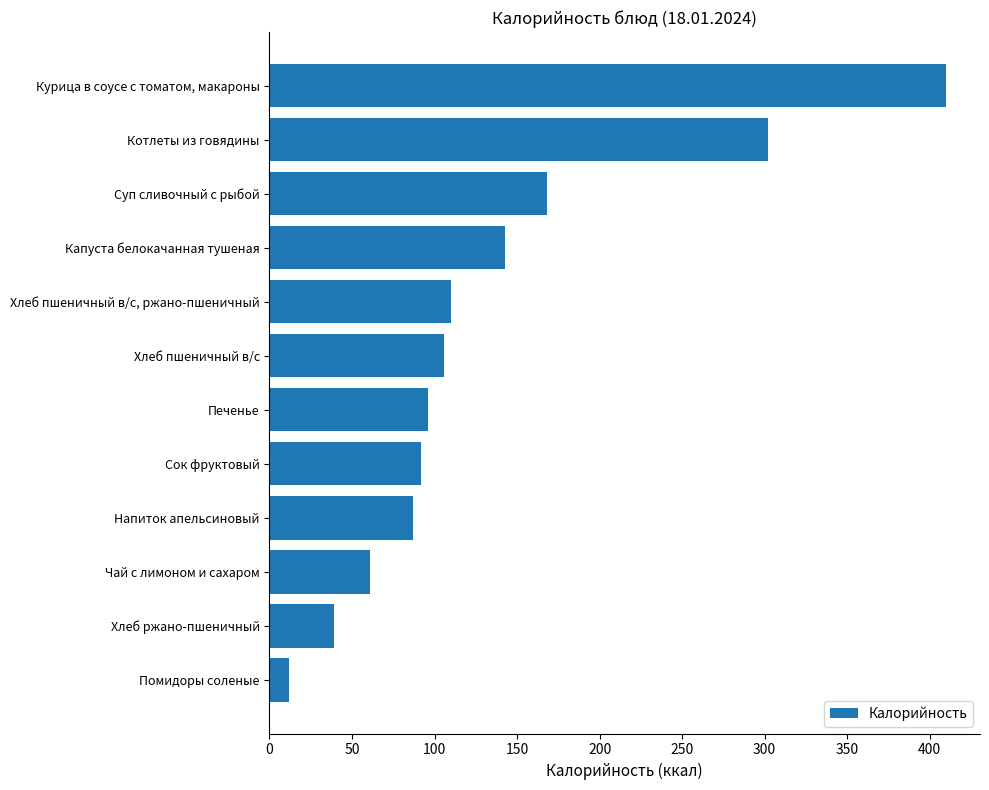

What is the approximate value at Хлеб пшеничный в/с?

106